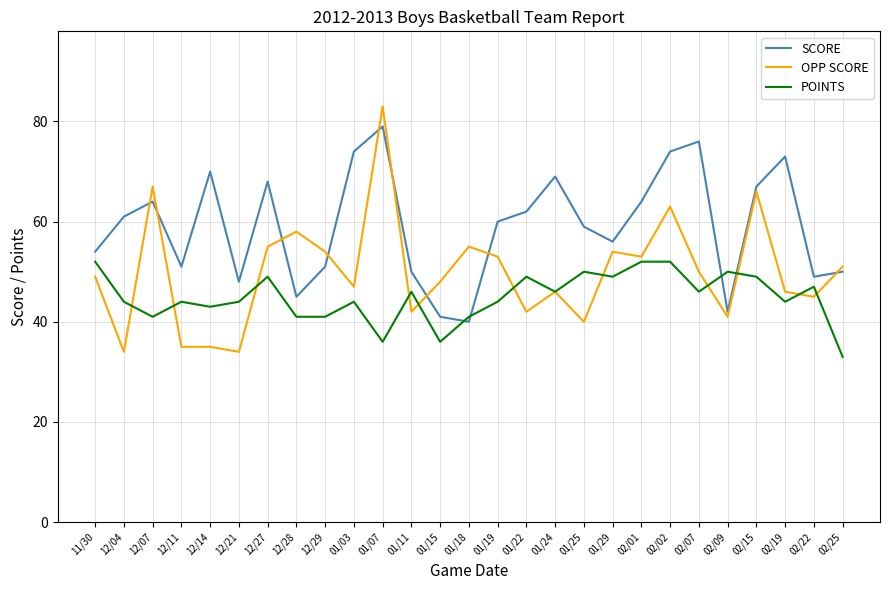

Reading left to right, transcribe all the data shown in this chart.

SCORE: 11/30=54	12/04=61	12/07=64	12/11=51	12/14=70	12/21=48	12/27=68	12/28=45	12/29=51	01/03=74	01/07=79	01/11=50	01/15=41	01/18=40	01/19=60	01/22=62	01/24=69	01/25=59	01/29=56	02/01=64	02/02=74	02/07=76	02/09=42	02/15=67	02/19=73	02/22=49	02/25=50
OPP SCORE: 11/30=49	12/04=34	12/07=67	12/11=35	12/14=35	12/21=34	12/27=55	12/28=58	12/29=54	01/03=47	01/07=83	01/11=42	01/15=48	01/18=55	01/19=53	01/22=42	01/24=46	01/25=40	01/29=54	02/01=53	02/02=63	02/07=50	02/09=41	02/15=66	02/19=46	02/22=45	02/25=51
POINTS: 11/30=52	12/04=44	12/07=41	12/11=44	12/14=43	12/21=44	12/27=49	12/28=41	12/29=41	01/03=44	01/07=36	01/11=46	01/15=36	01/18=41	01/19=44	01/22=49	01/24=46	01/25=50	01/29=49	02/01=52	02/02=52	02/07=46	02/09=50	02/15=49	02/19=44	02/22=47	02/25=33